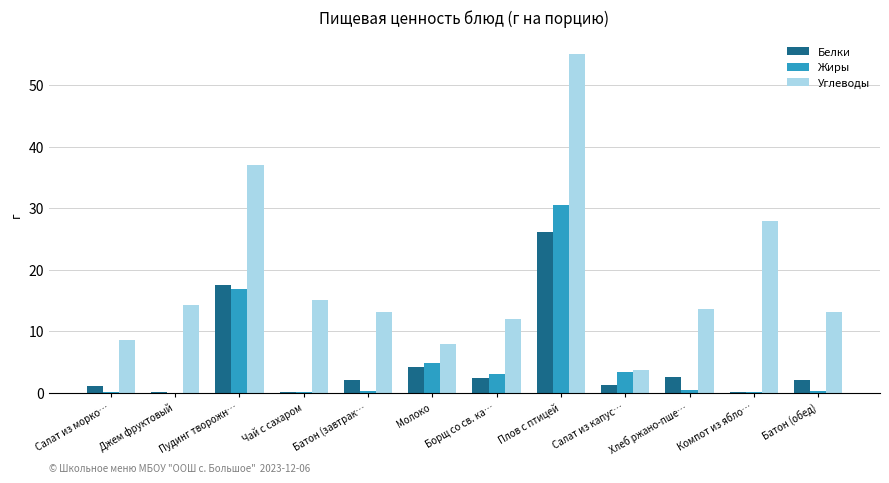

Is the value of Белки at Батон (завтрак… greater than the value of Углеводы at Хлеб ржано-пше…?

No